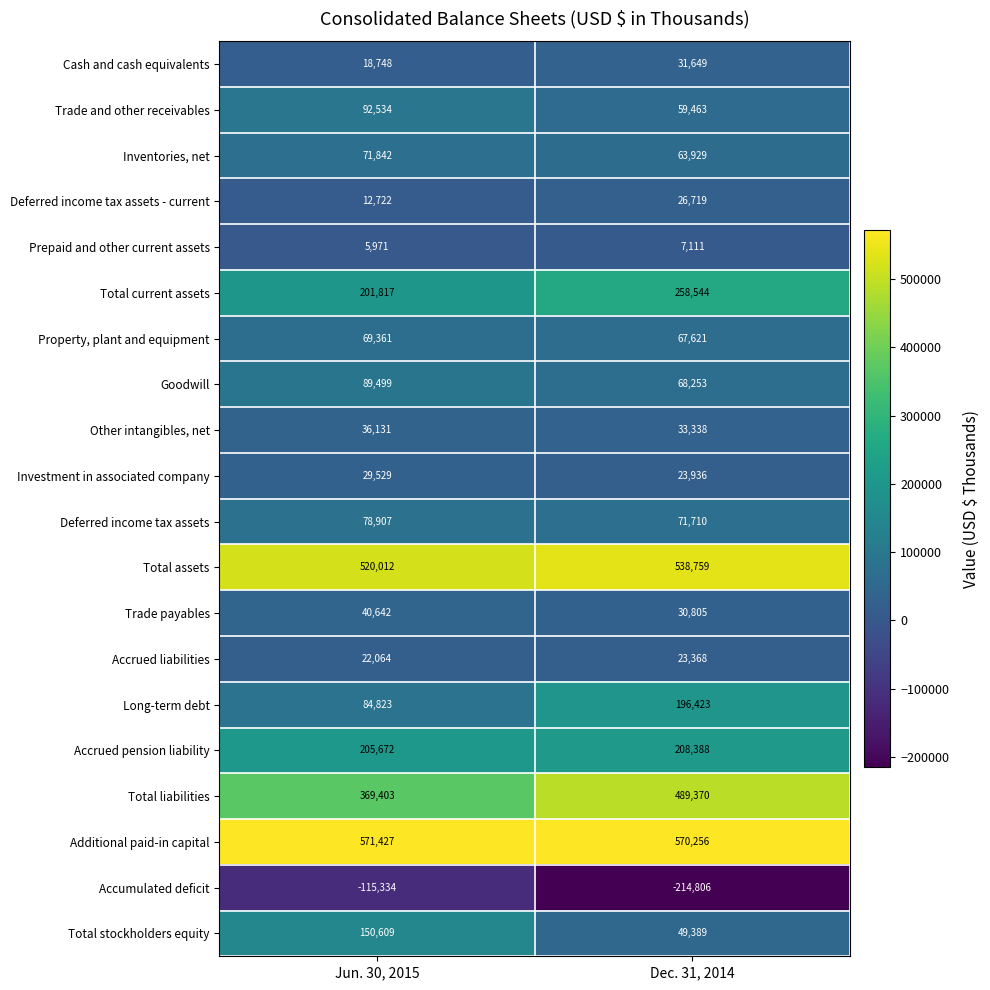

What is the difference between the maximum and minimum values in the Accrued pension liability series?

2716